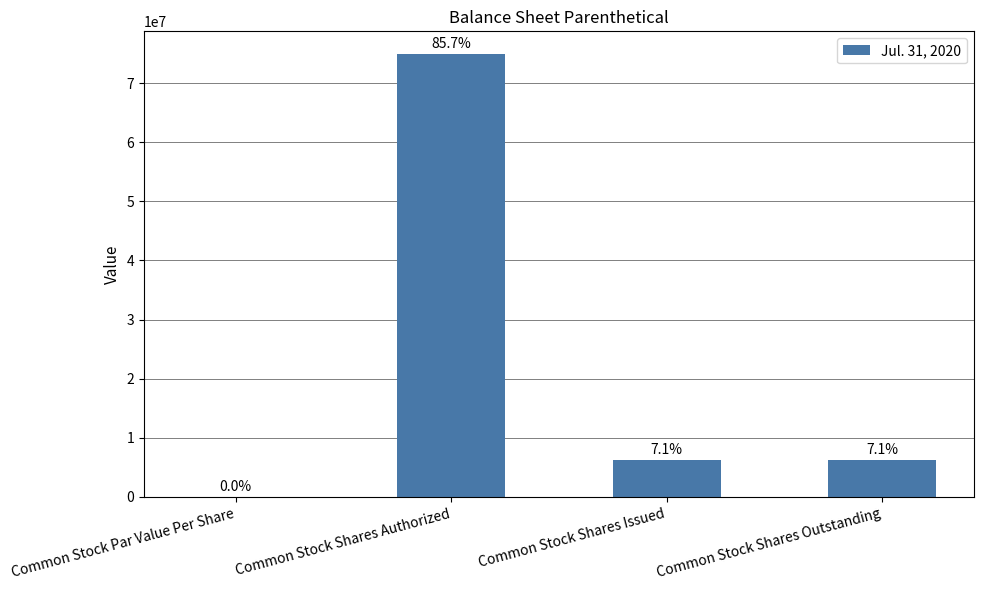

Are the bars horizontal?

No